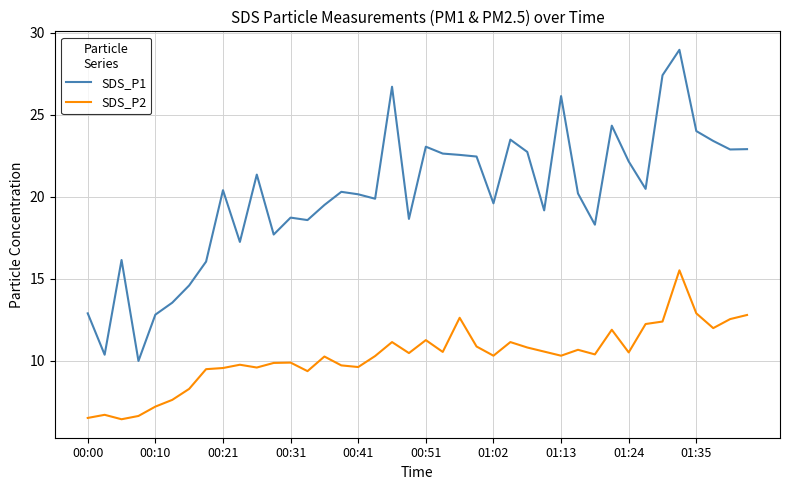

How many lines are shown in the chart?

2